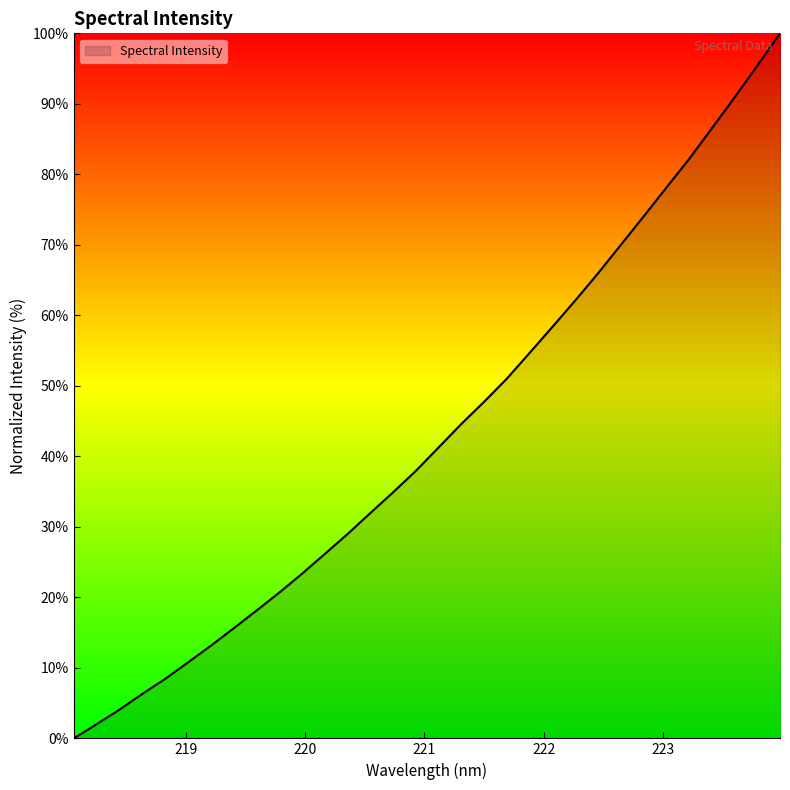

How many categories are shown in the chart?

32